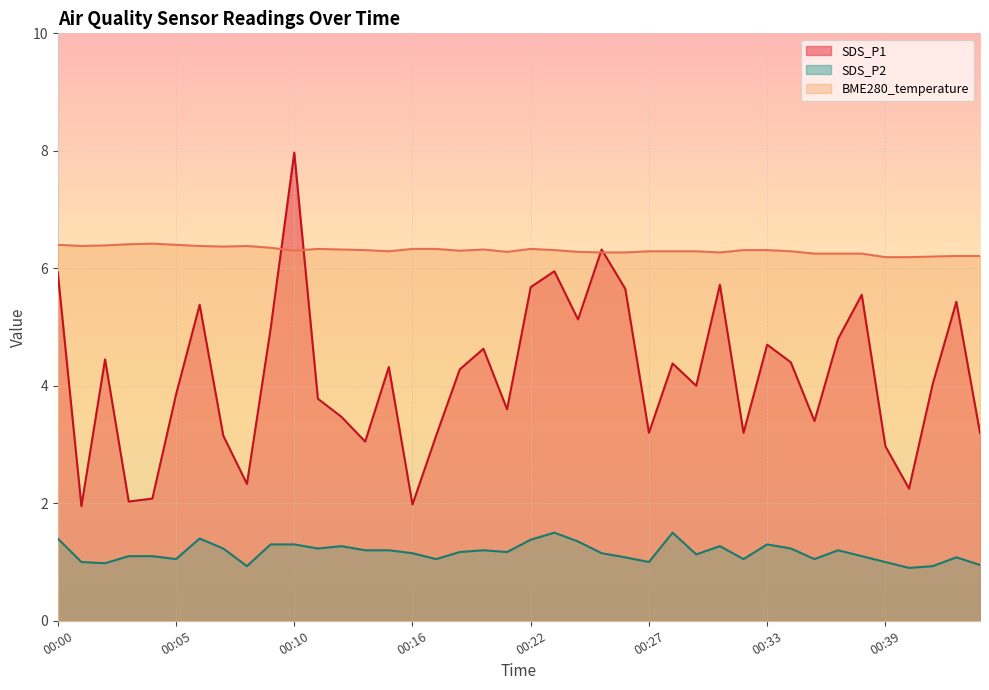

How many lines are shown in the chart?

3